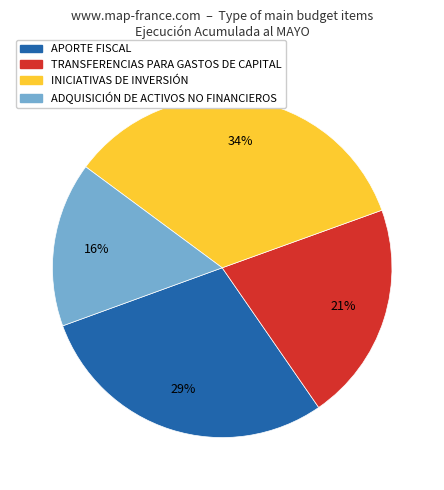

Count the number of slices in the pie.

4